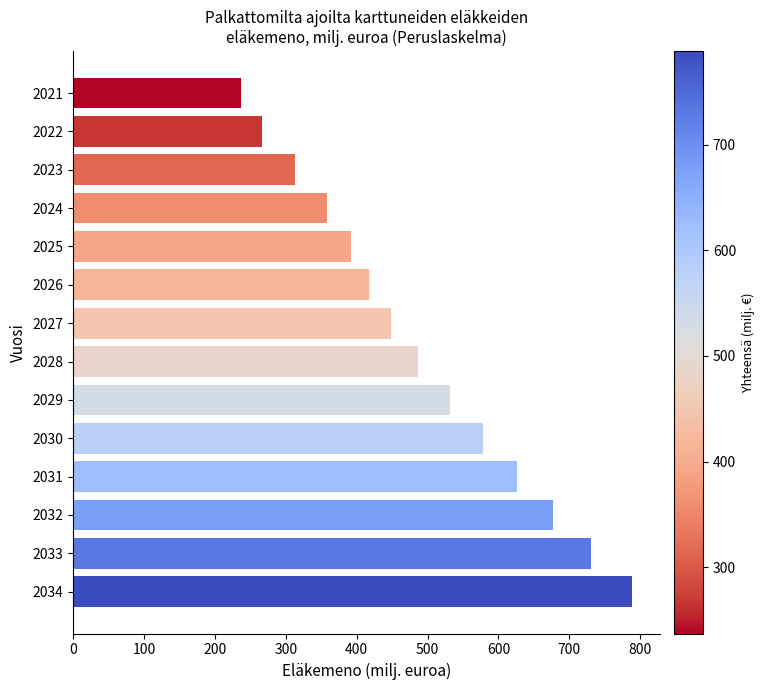

Are the bars grouped side by side (vs. stacked)?

No